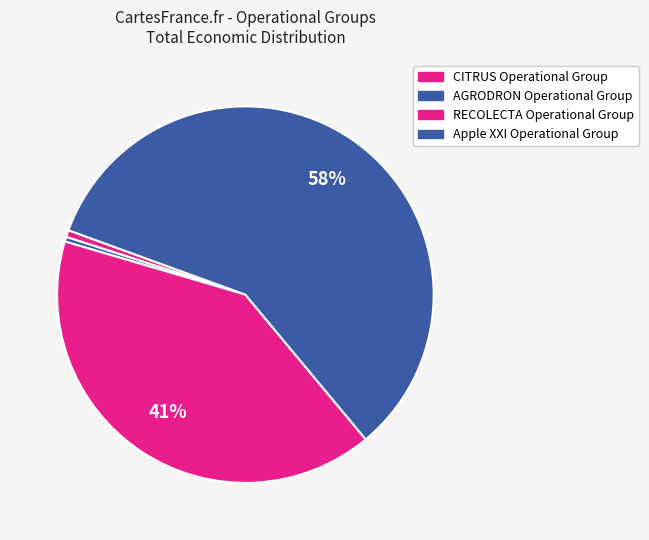

To the nearest percent, what portion does RECOLECTA Operational Group represent?

41%